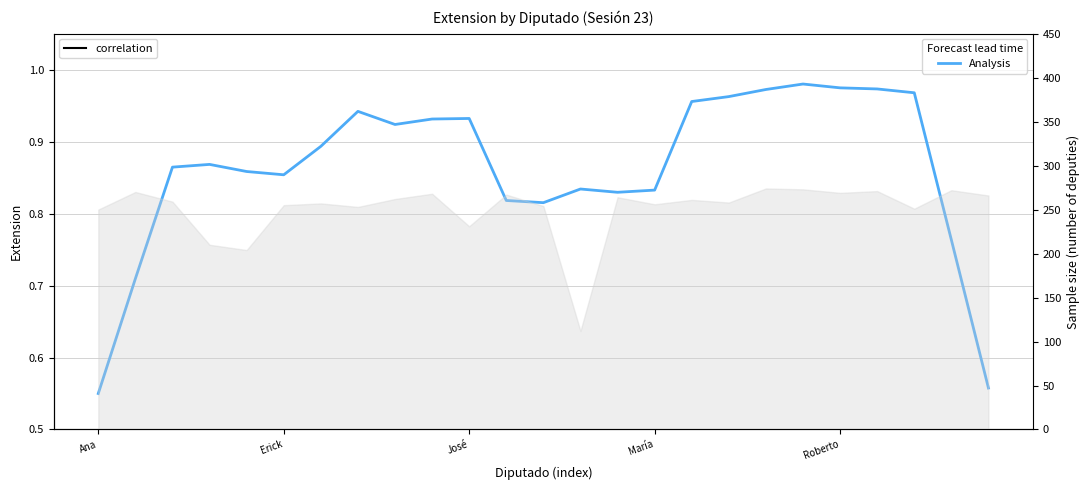

What is the label of the 12th point from the left?

11